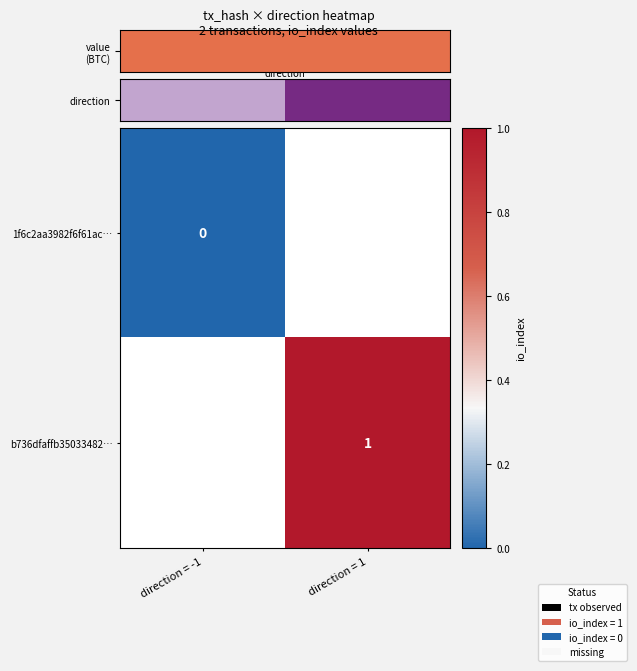

Is it true that b736dfaffb35033482… equals 1 at direction = 1?

True